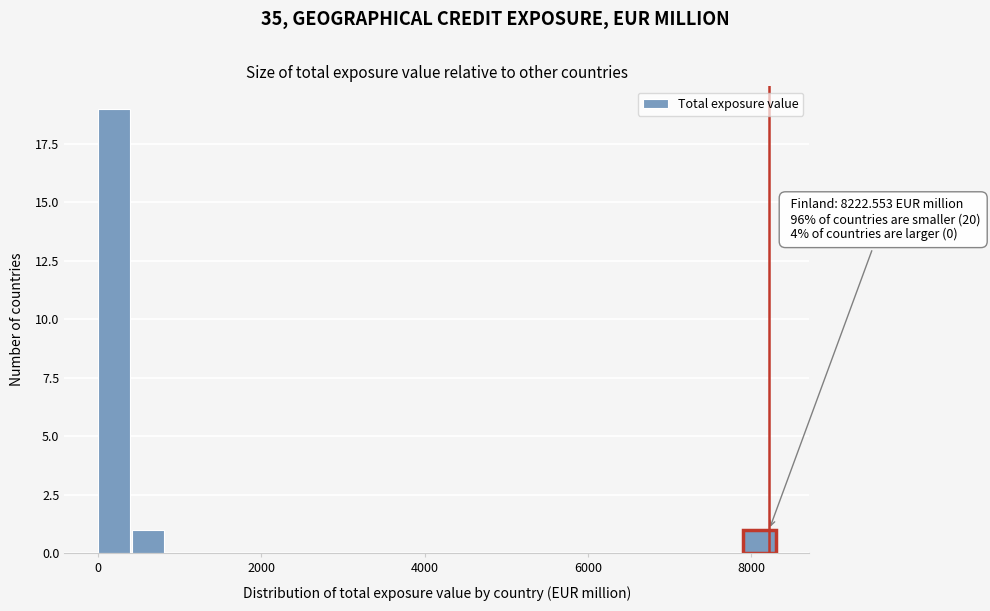

Around what value on the x-axis is the tallest bar? Give the approximate position of its centre, as read against the axis.

200